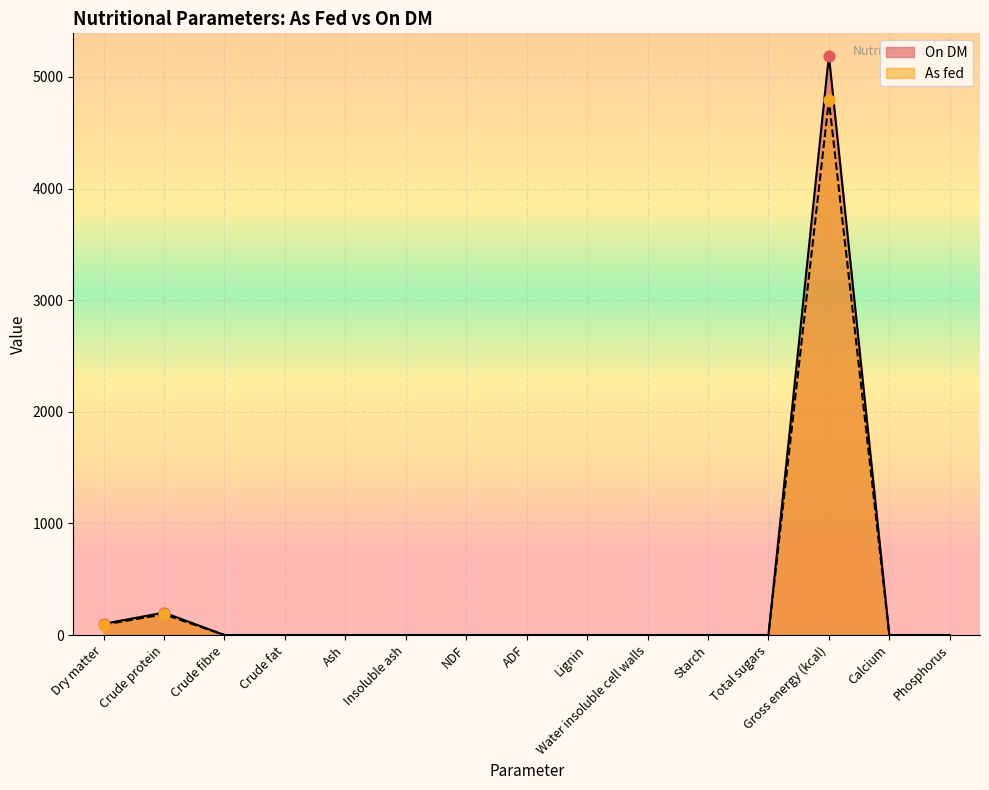

Is the value of On DM at Dry matter greater than the value of As fed at NDF?

Yes